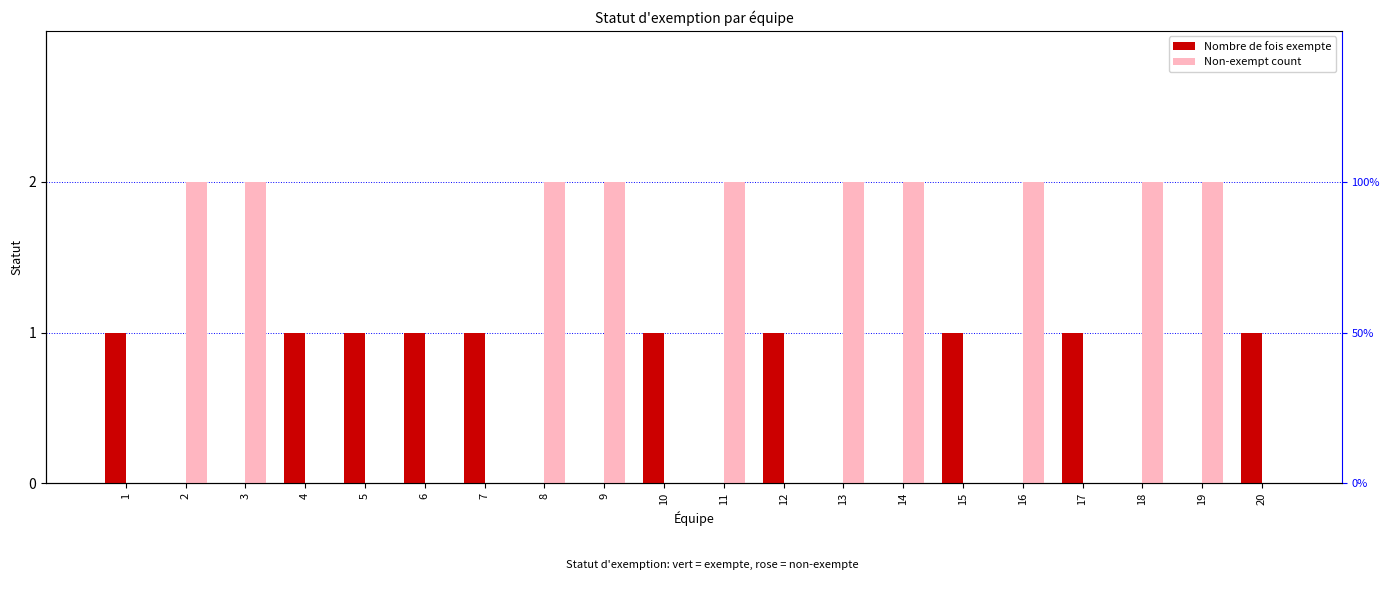

What is the total value across all series at 19?

2